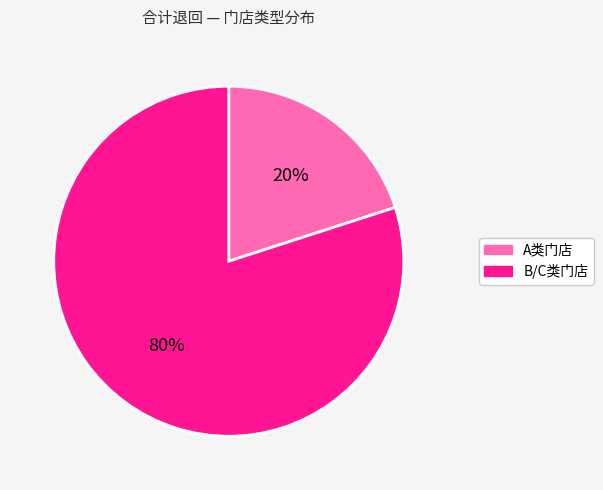

Is there any slice that represents more than half of the pie?

Yes